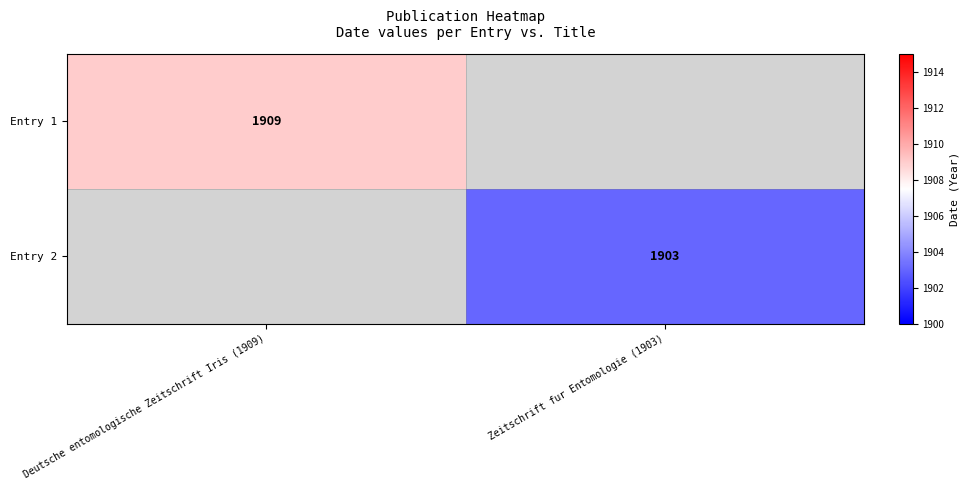

Is it true that Entry 1 equals 549 at Deutsche entomologische Zeitschrift Iris (1909)?

False